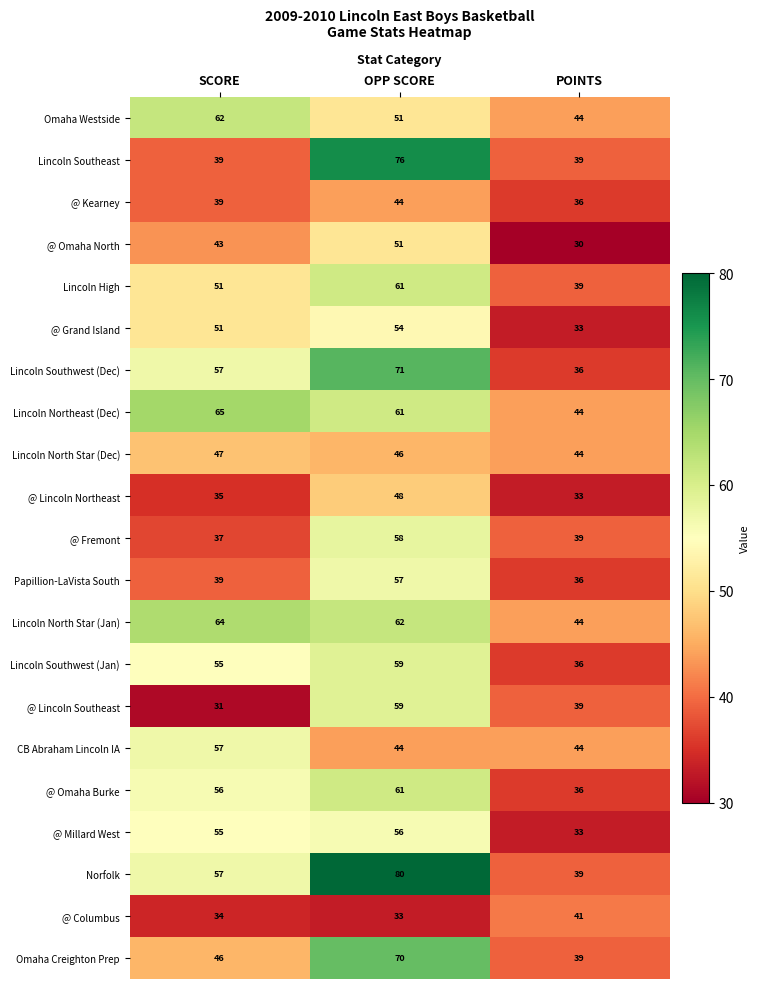

Is it true that Lincoln North Star (Jan) equals 64 at SCORE?

True